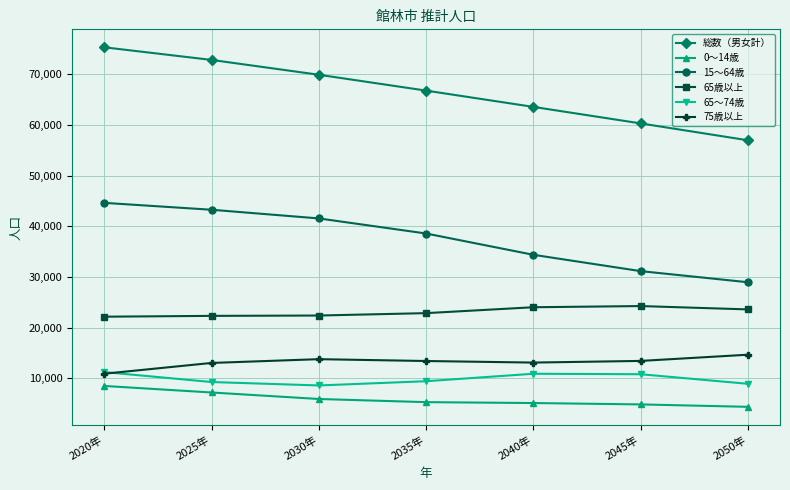

Is this an area chart (filled region under the line)?

No